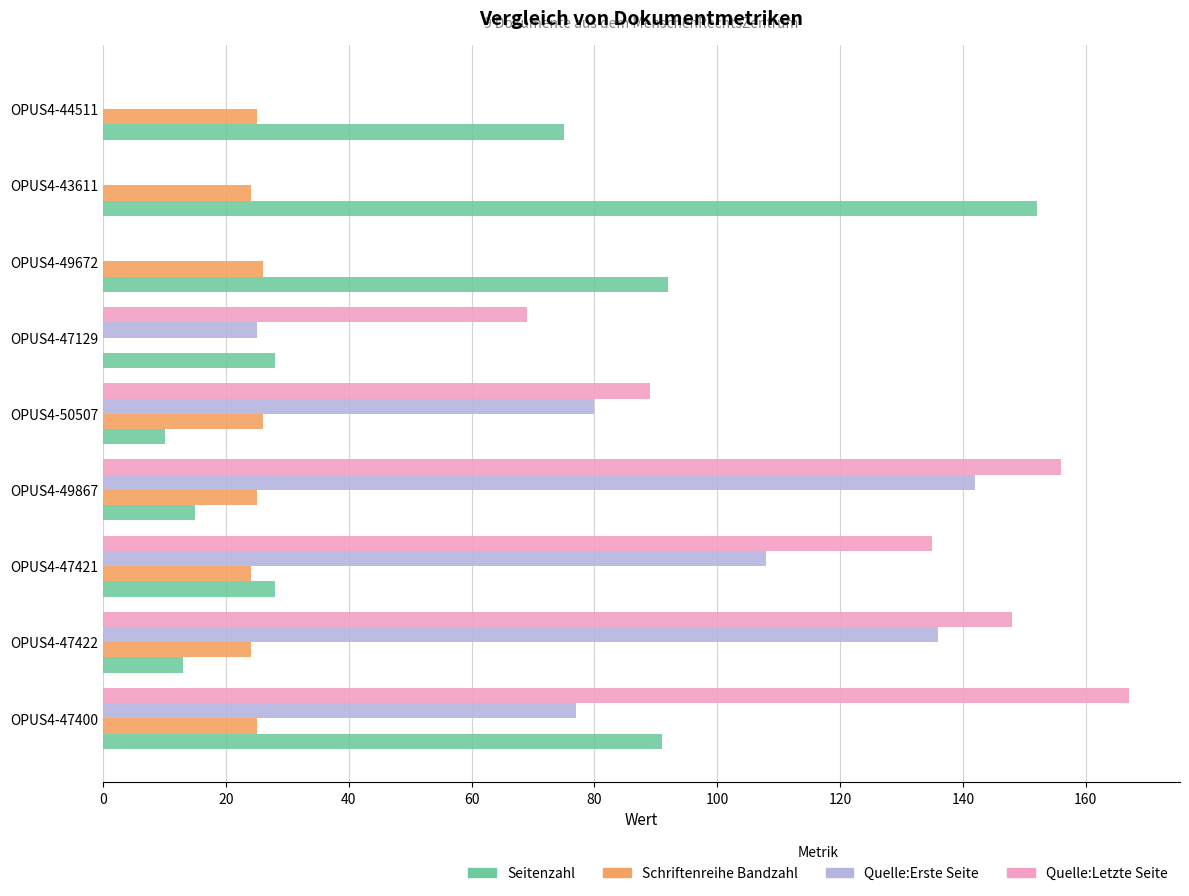

Which series has the largest total across all categories?

Quelle:Letzte Seite